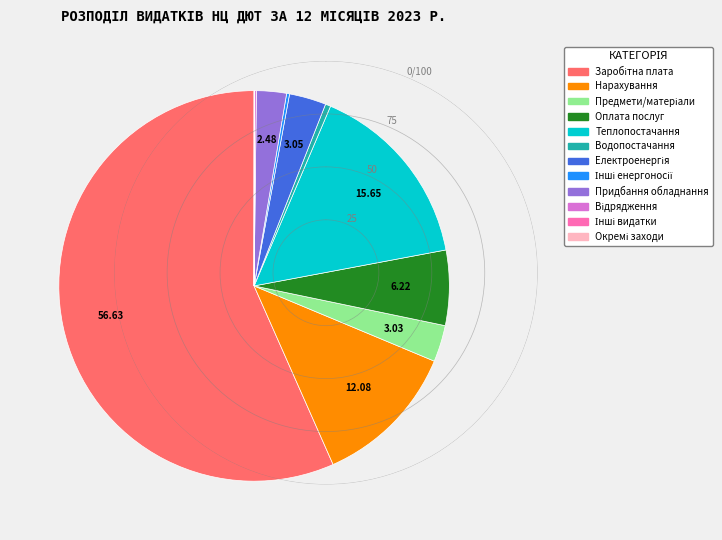

Does any single category account for the majority?

Yes